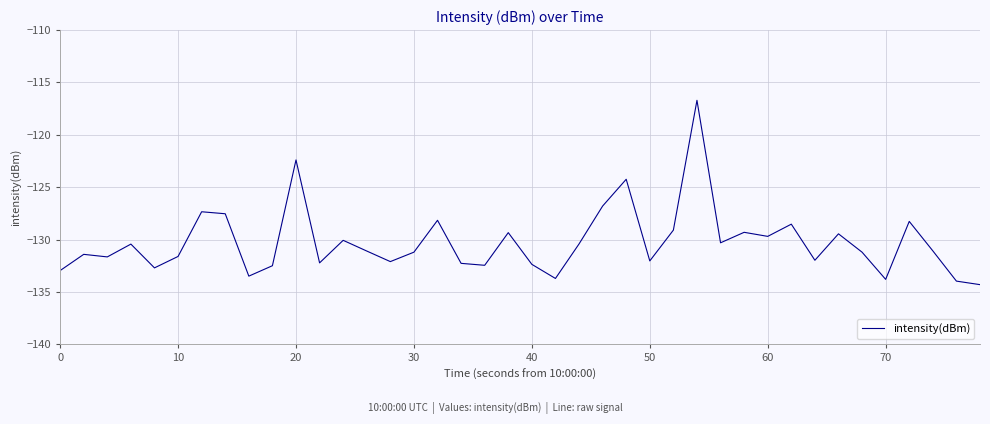

How many interior local valleys (lower than both neighbors) does the data have?

12